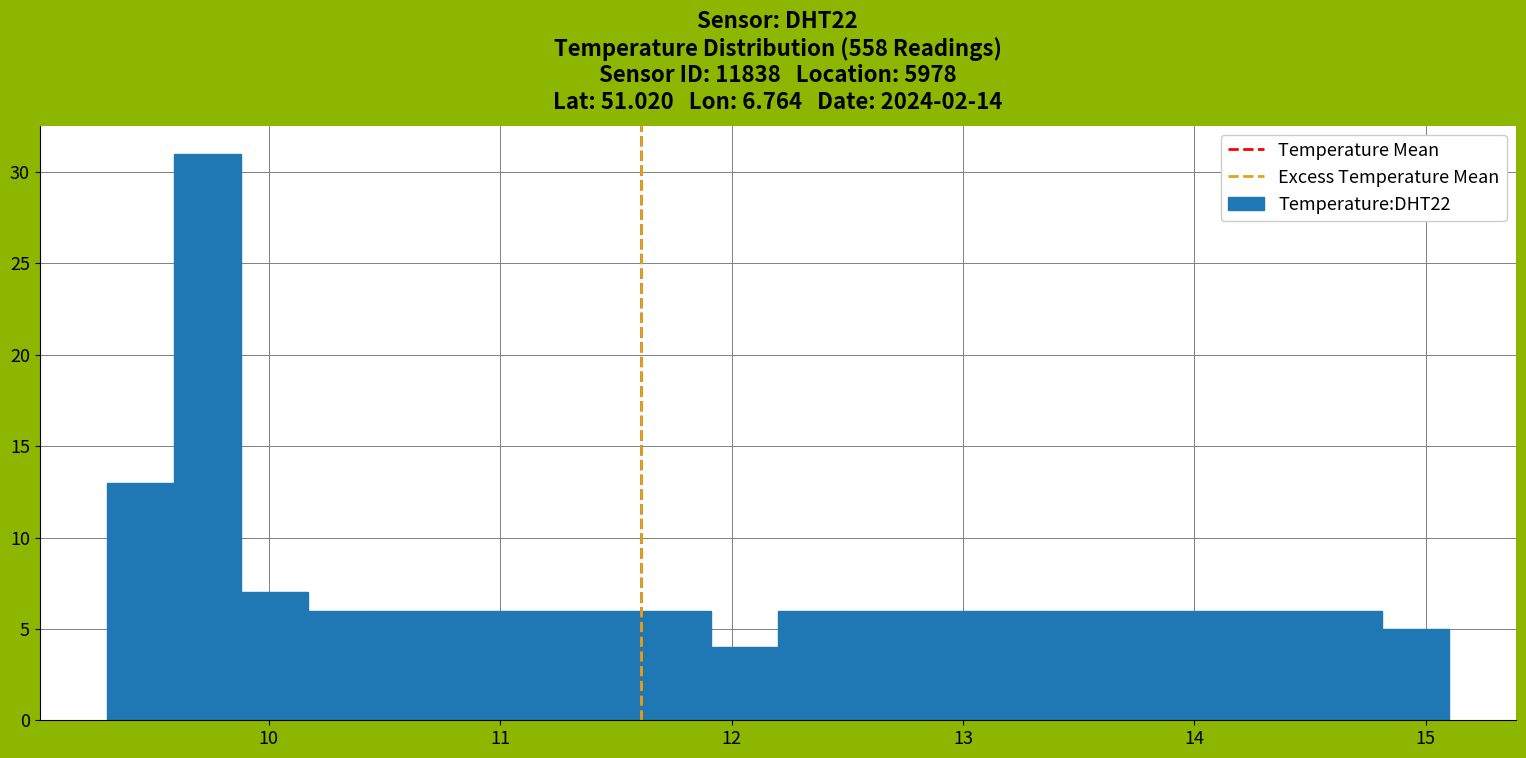

Read against the x-axis, roughly where is the centre of the tallest bar?

9.7